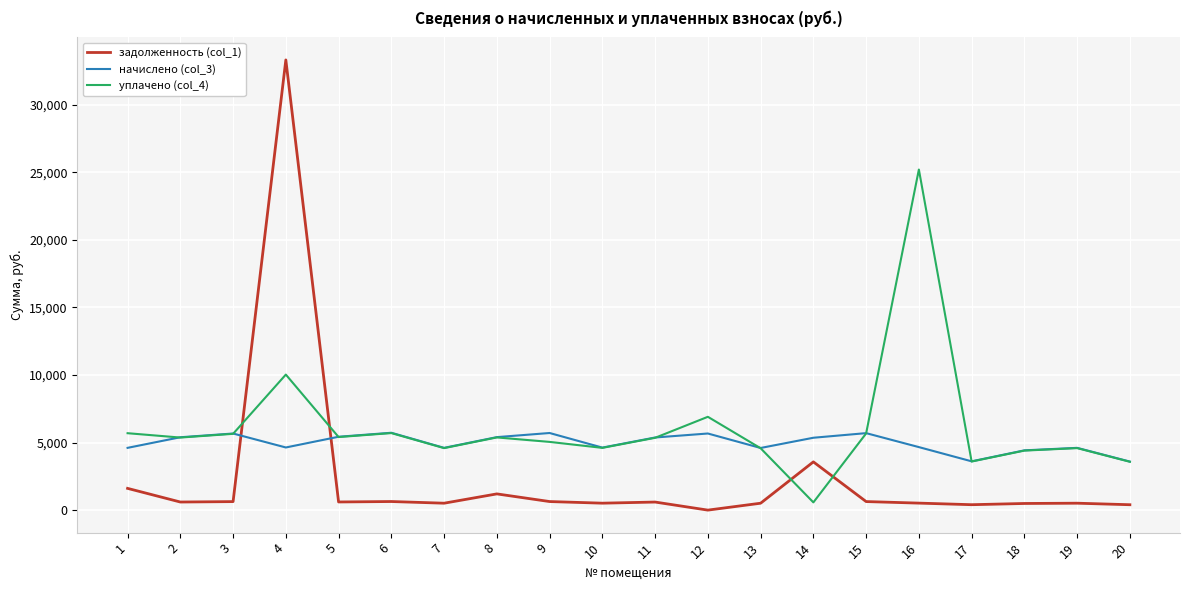

Rank the series by their maximum value, from lowest to highest.

начислено (col_3), уплачено (col_4), задолженность (col_1)